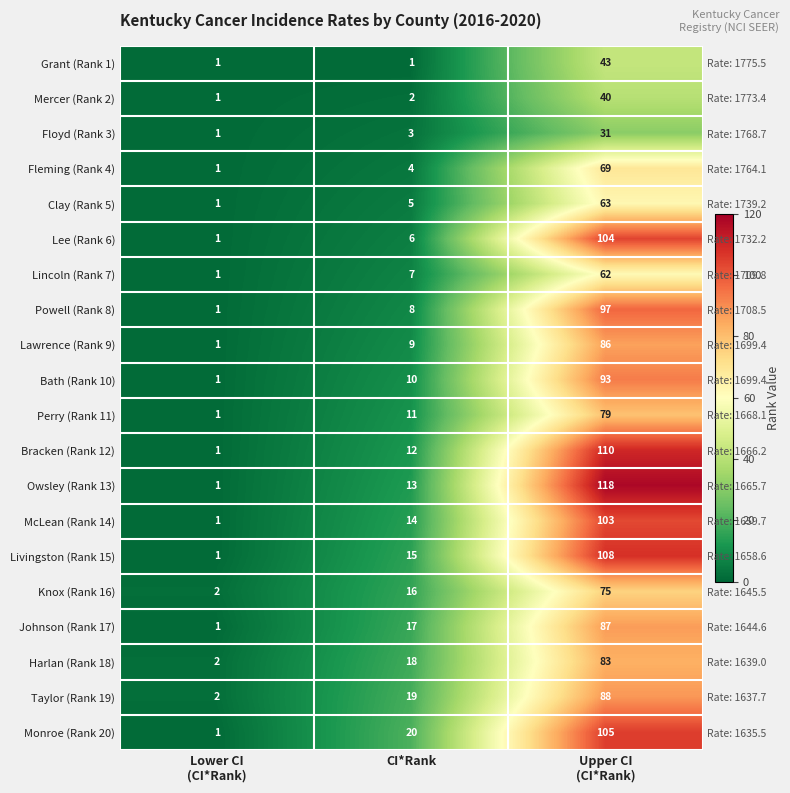

How many data points does each series have?

3